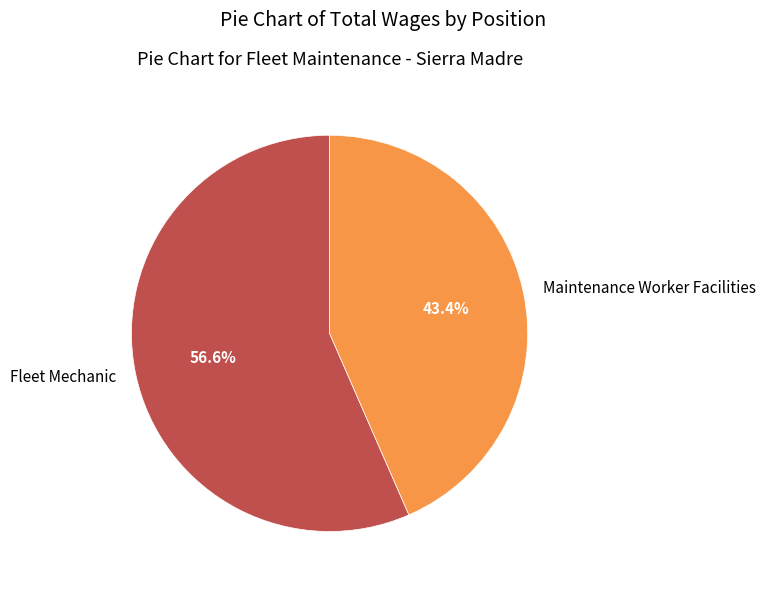

What is the largest slice in the pie chart?

Fleet Mechanic